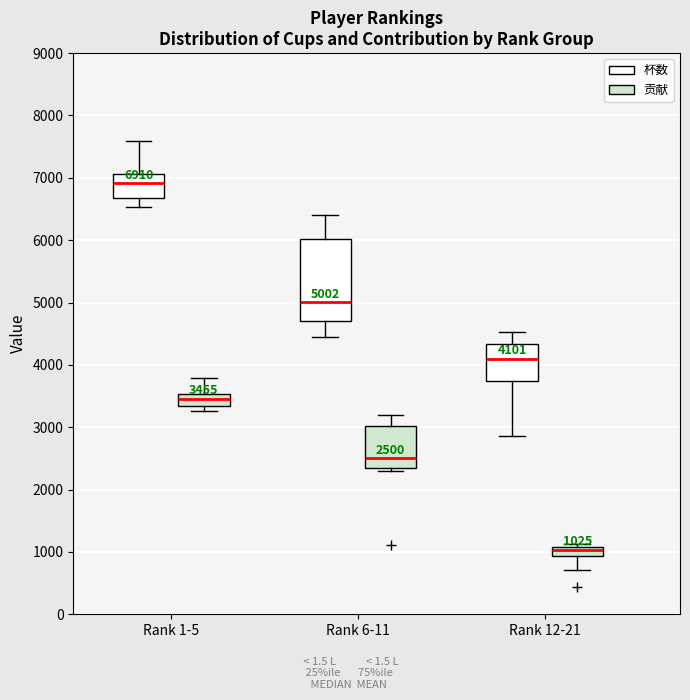

Which box's median line is the lowest?

Rank 12-21 (贡献)